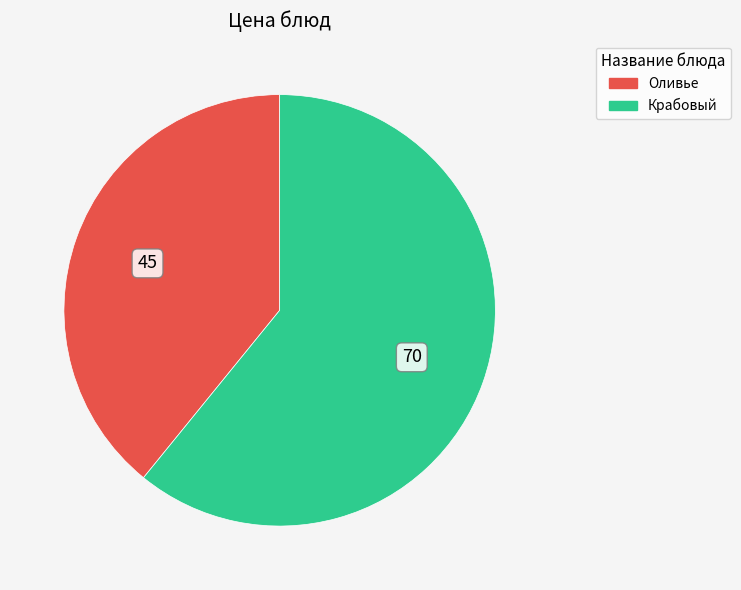

Does Крабовый account for over 50% of the chart?

Yes